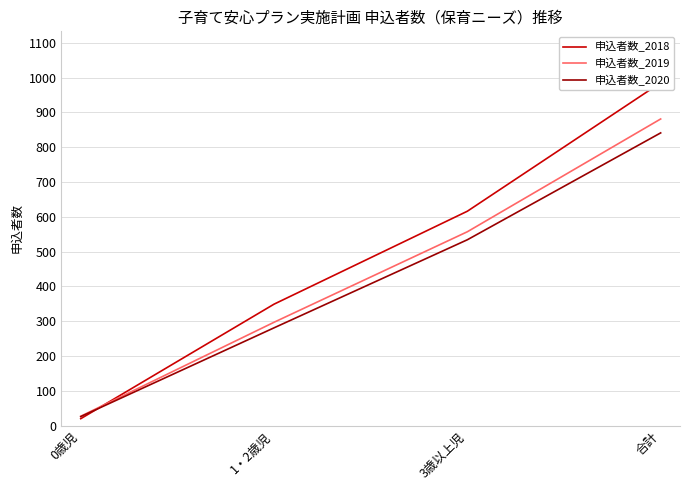

Is the value of 申込者数_2019 at 0歳児 greater than the value of 申込者数_2020 at 0歳児?

Yes